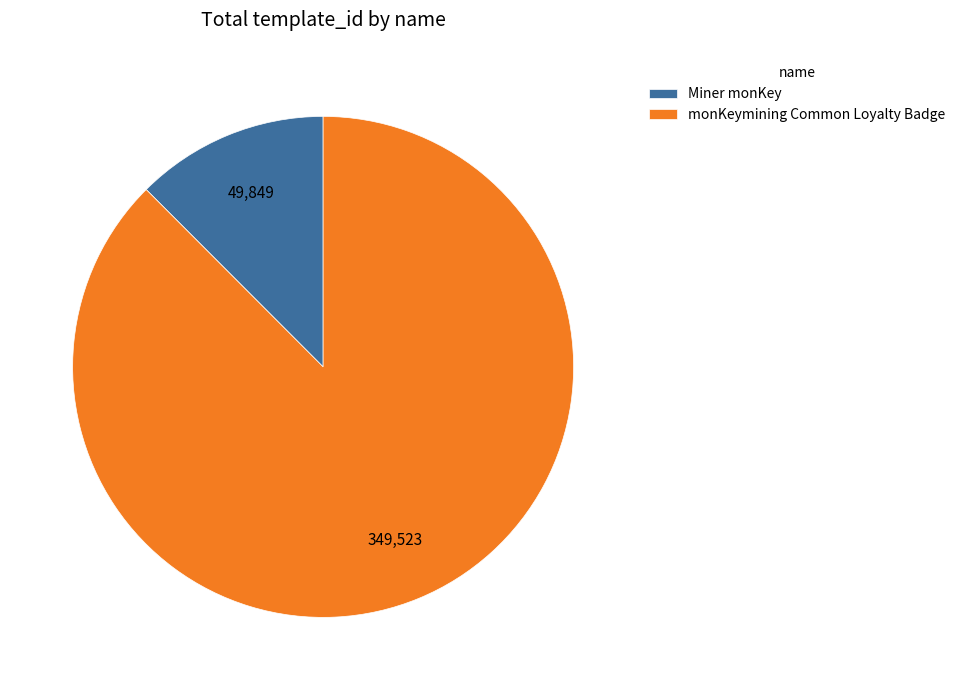

Is the sum of monKeymining Common Loyalty Badge and Miner monKey greater than half?

Yes